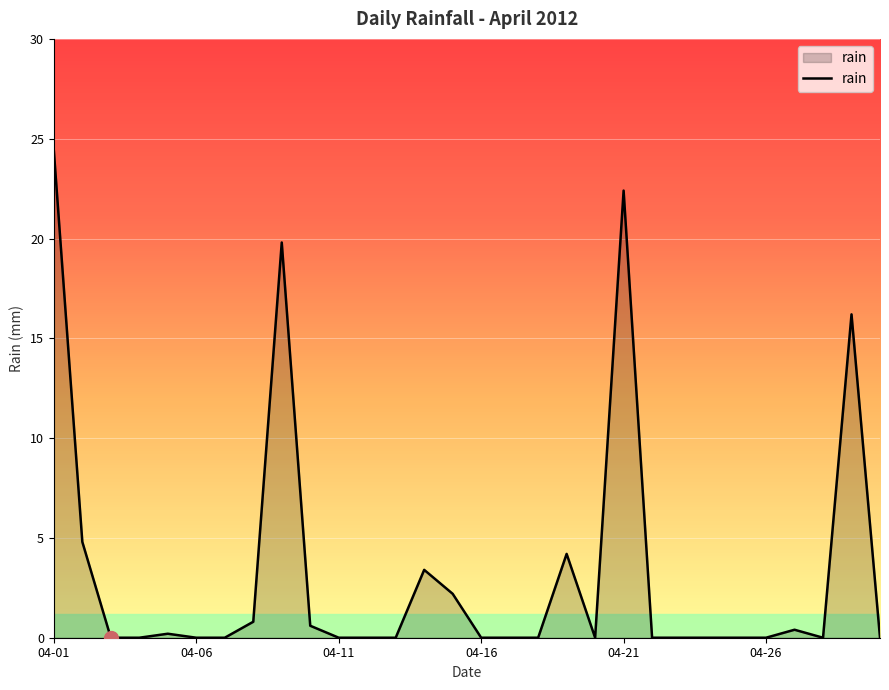

What is the maximum value shown in the chart?

24.4